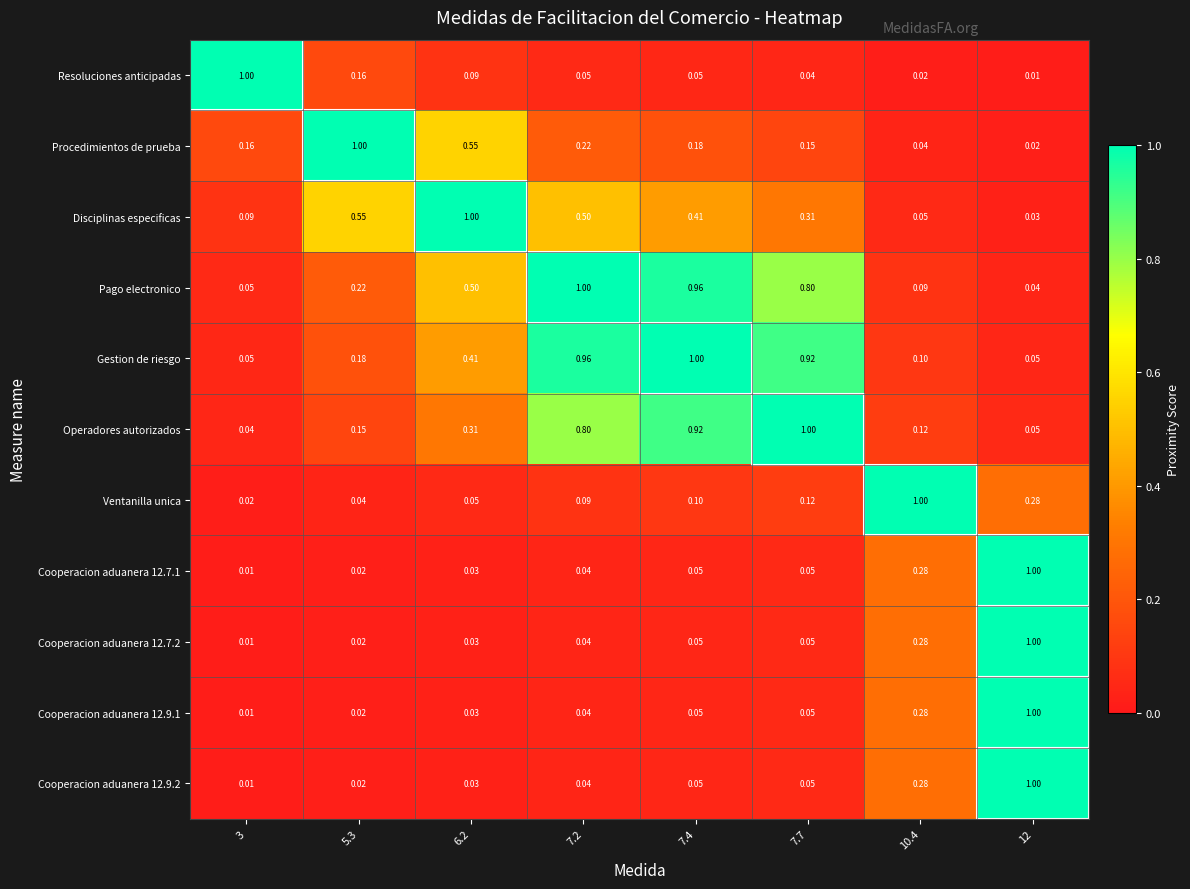

At which category is the sum across all series the highest?

12